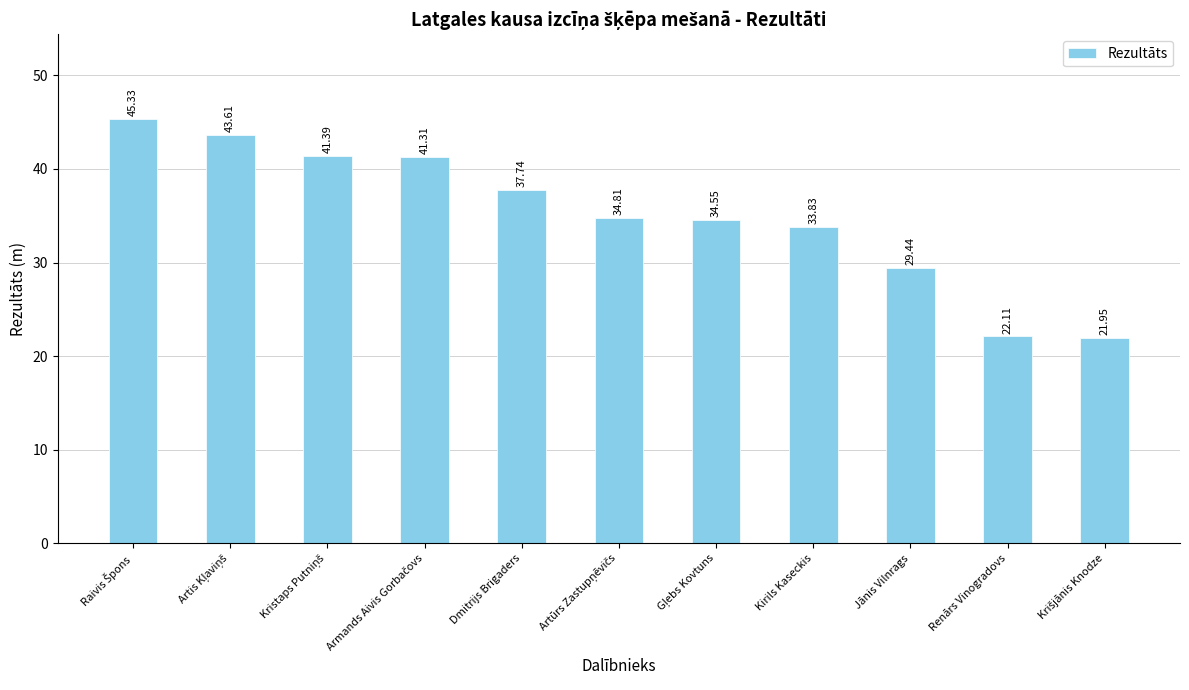

Does the chart contain stacked bars?

No